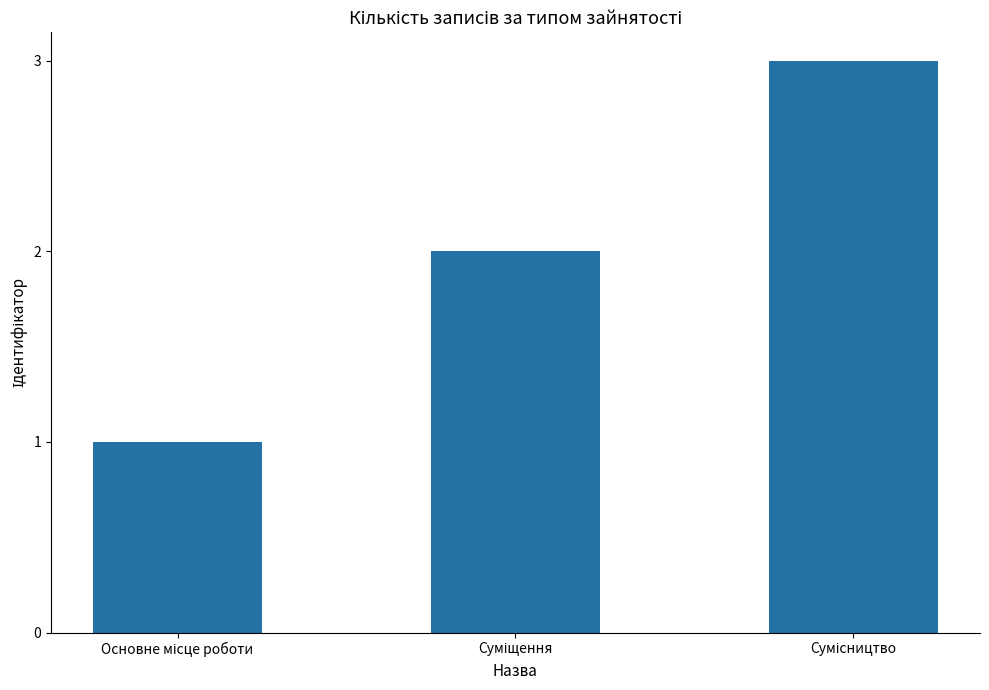

Count the values in the range 1 to 3.

3